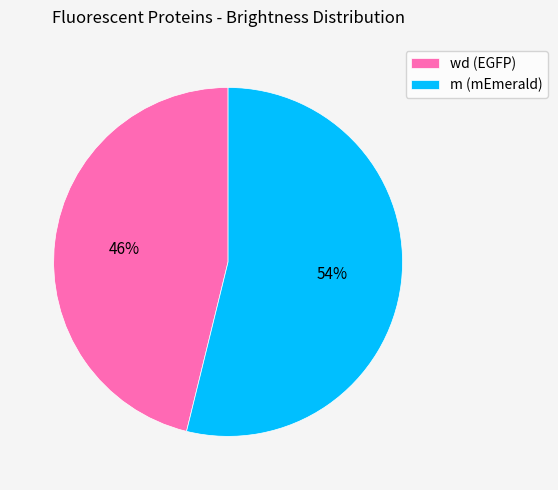

Which has a higher value, m (mEmerald) or wd (EGFP)?

m (mEmerald)